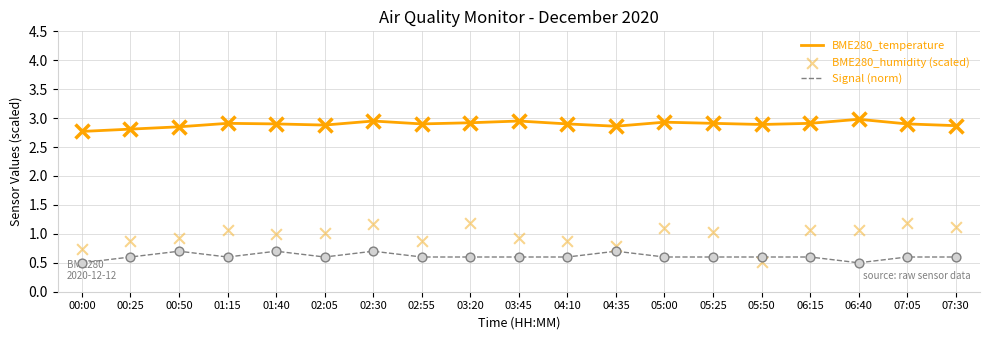

Which series has the largest total across all categories?

BME280_temperature